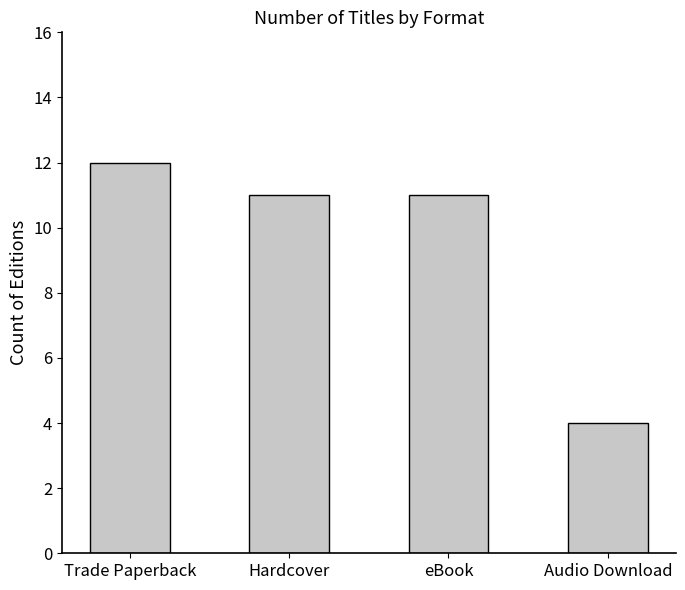

The chart shows a value of 6 at eBook. True or false?

False